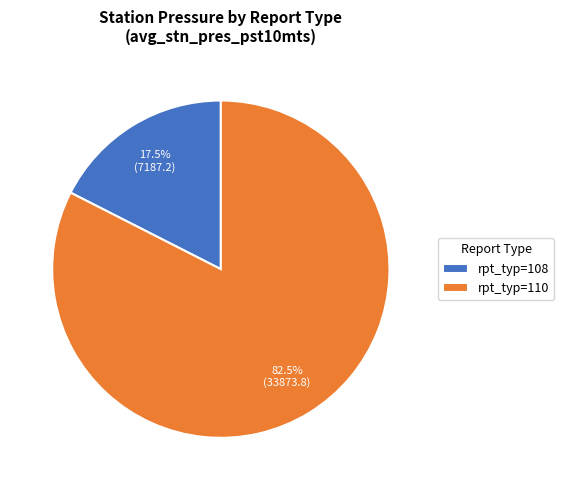

What is the smallest slice in the pie chart?

rpt_typ=108